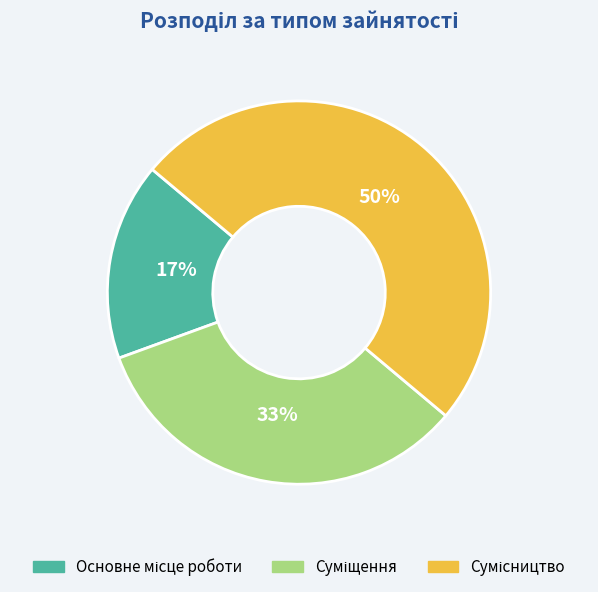

To the nearest percent, what is the difference between the largest and smallest slice percentages?

33%